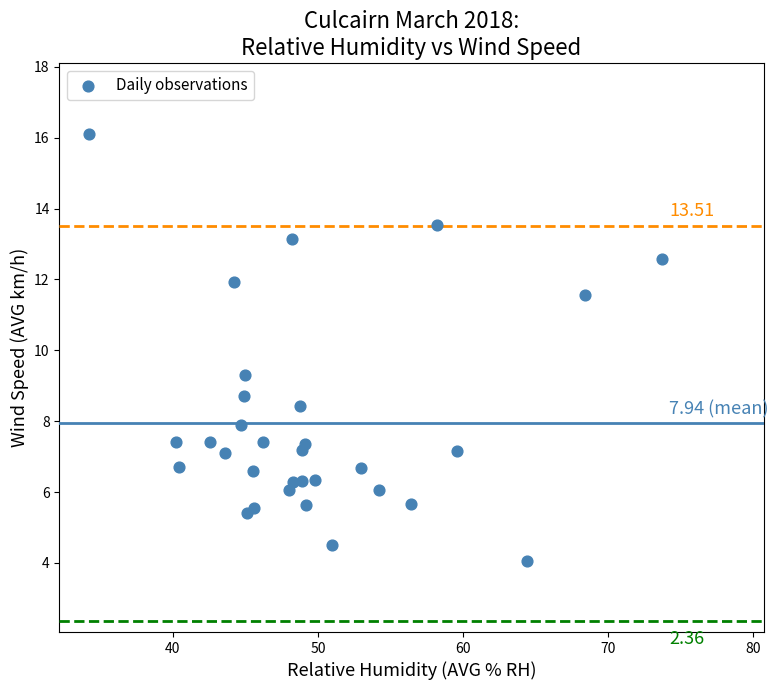

What is the range of X values (max minus min)?

39.5